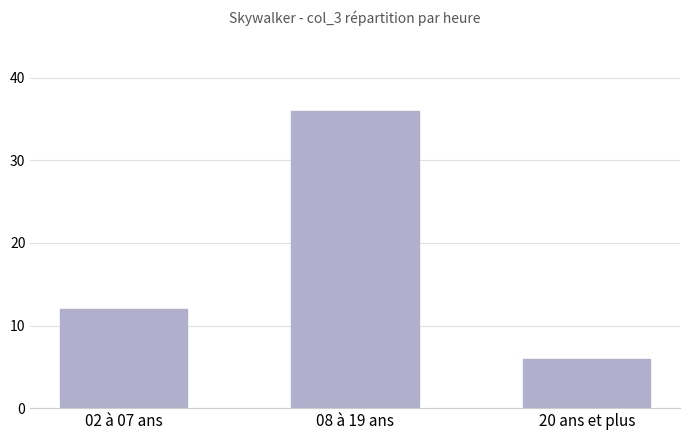

True or false: the data shows 6 at 20 ans et plus.

True